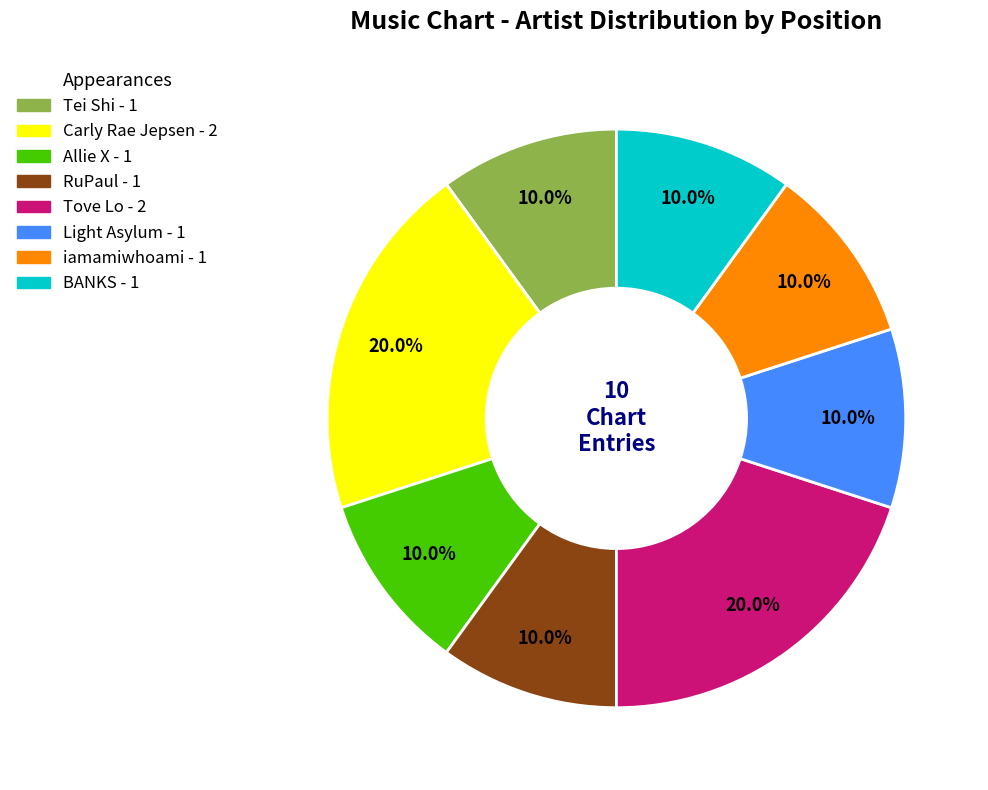

Between iamamiwhoami and Carly Rae Jepsen, which is larger?

Carly Rae Jepsen